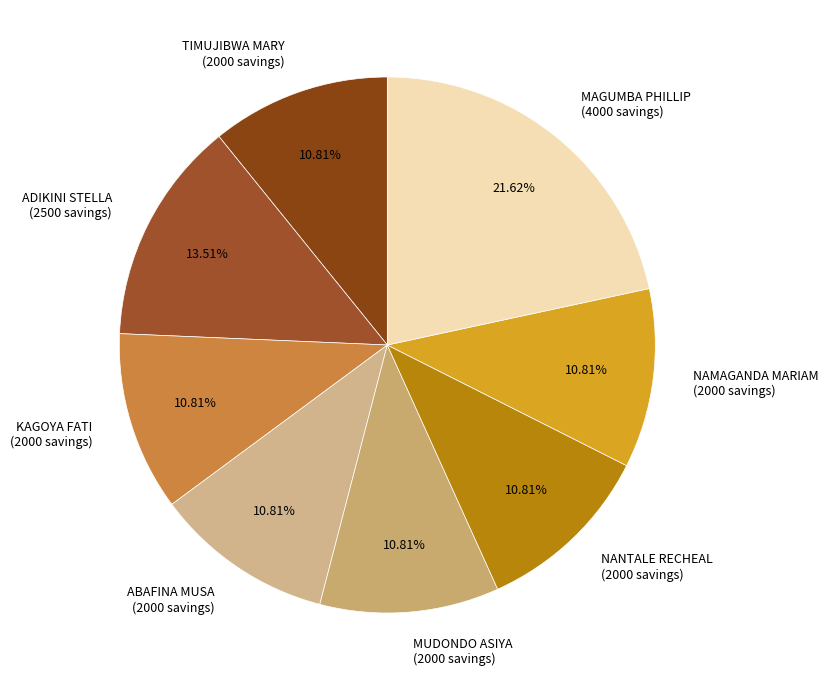

Combined, what portion of the pie is ABAFINA MUSA and KAGOYA FATI?

21.6%